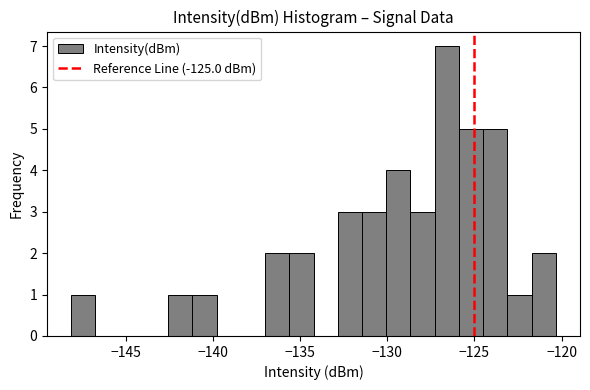

Around what value on the x-axis is the tallest bar? Give the approximate position of its centre, as read against the axis.

-126.5